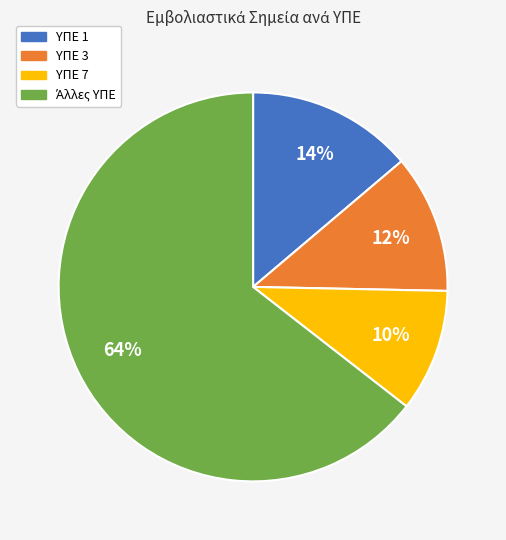

To the nearest percent, what is the average slice percentage?

25%